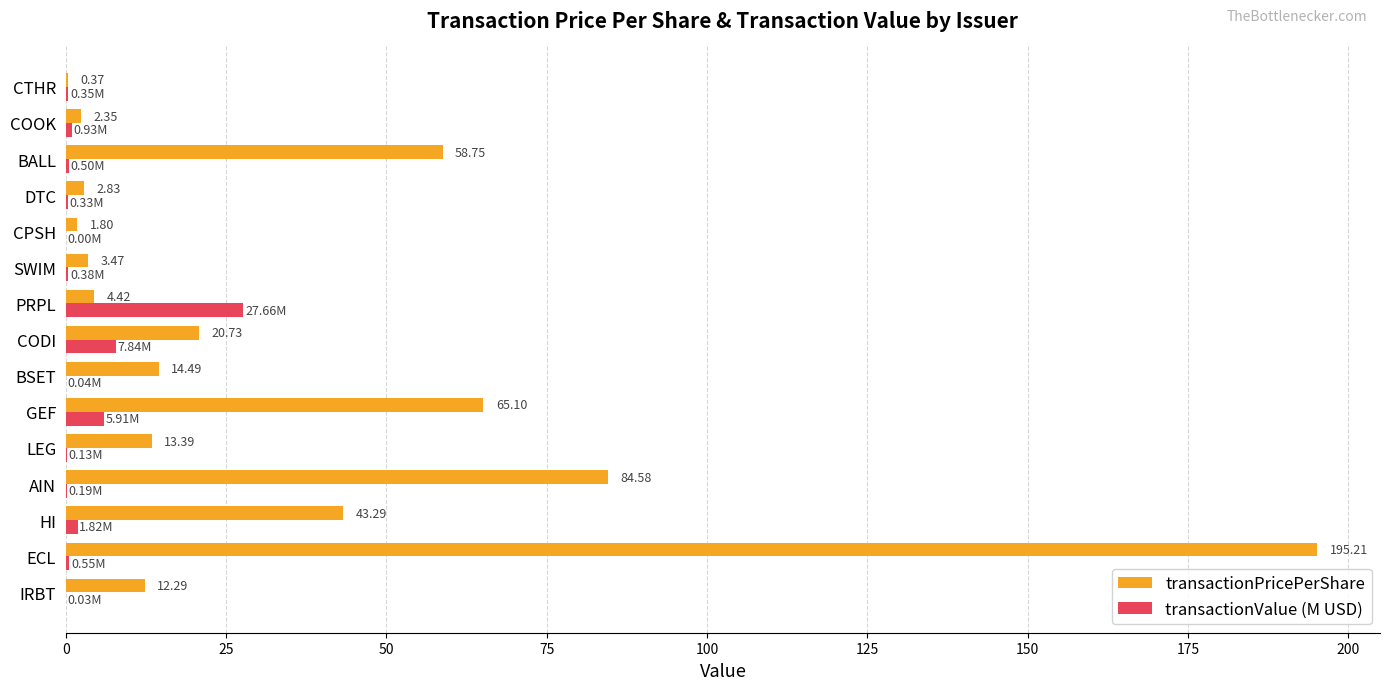

Which series has the largest total across all categories?

transactionPricePerShare